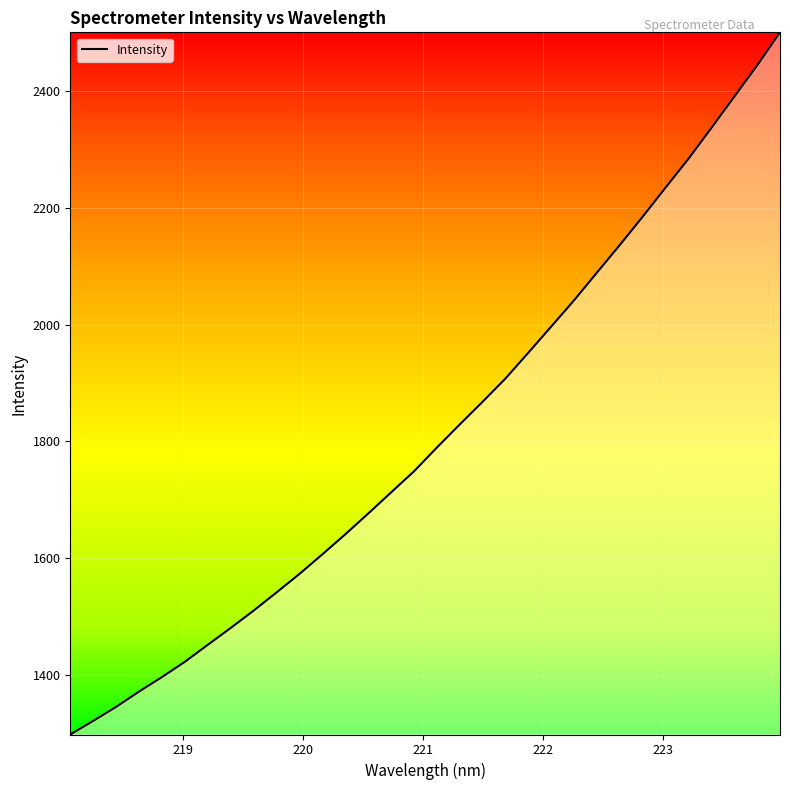

What is the smallest value displayed?

1297.6